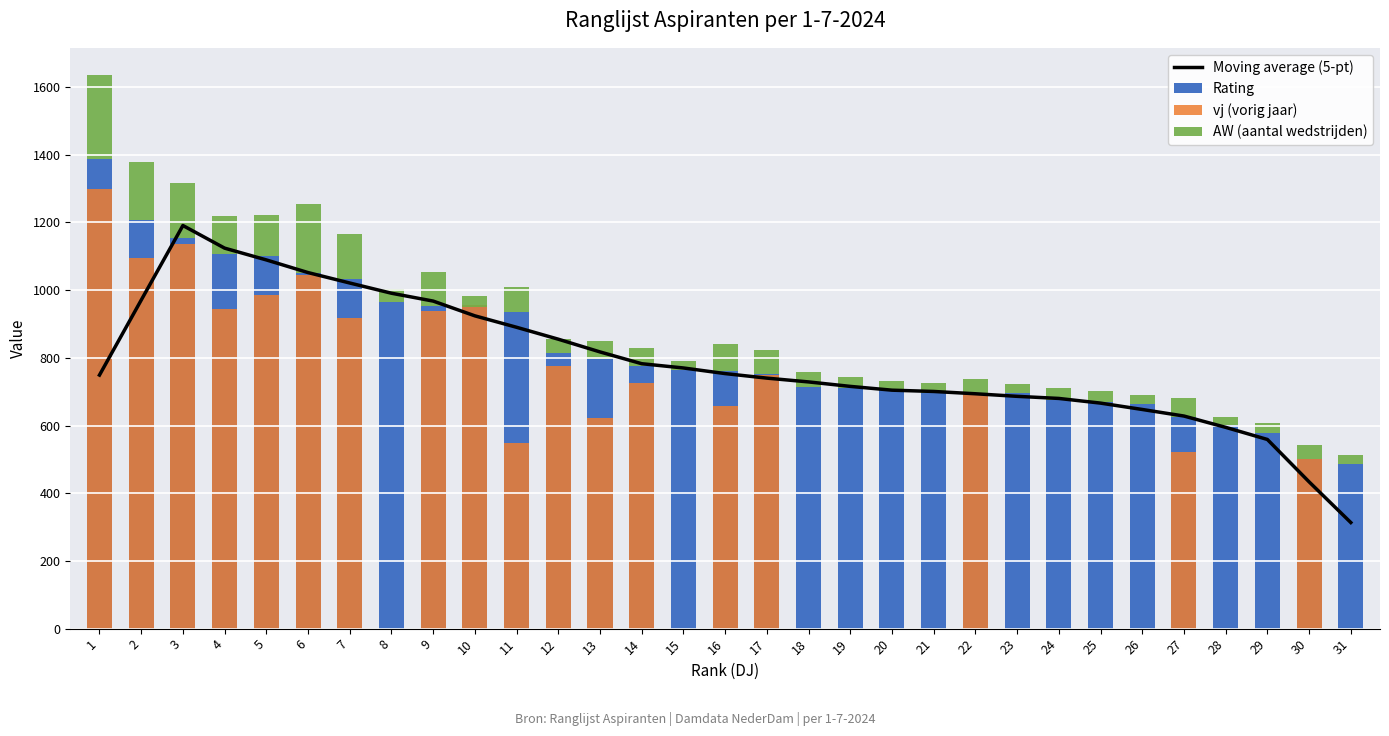

What is the spread (max minus min) of values at 27?

572.0